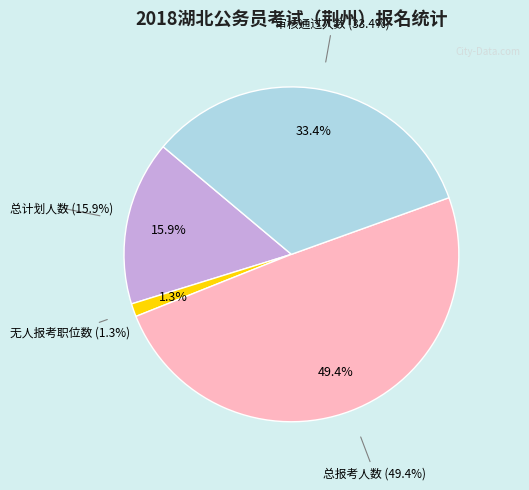

What is the change in value from 总计划人数 to 无人报考职位数?

-859